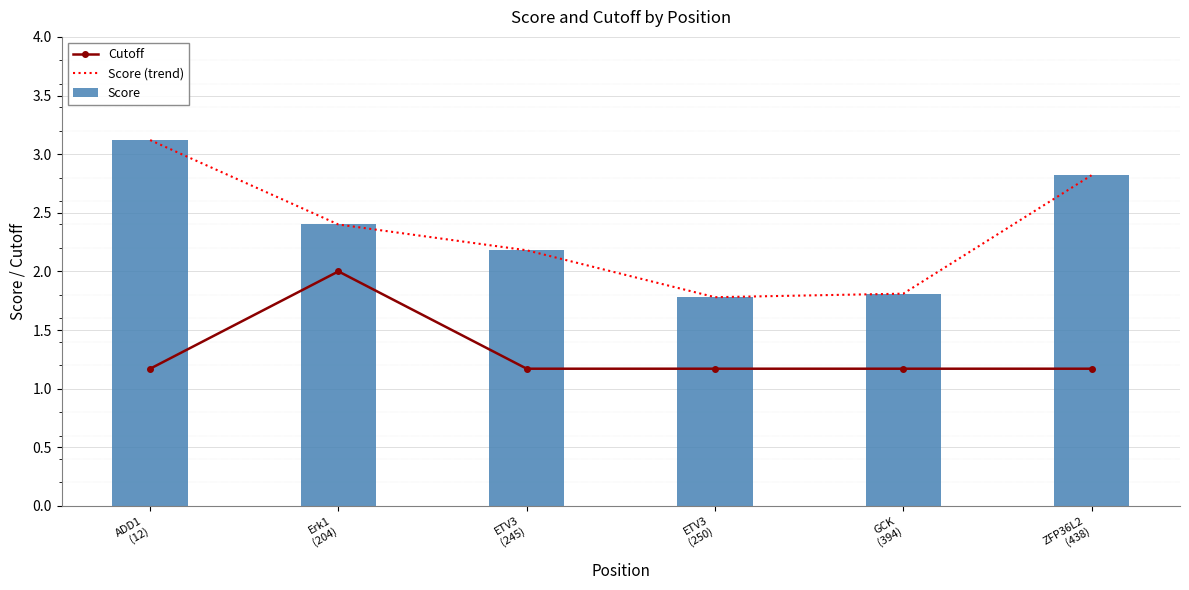

Is it true that Score equals 2.9 at GCK
(394)?

False